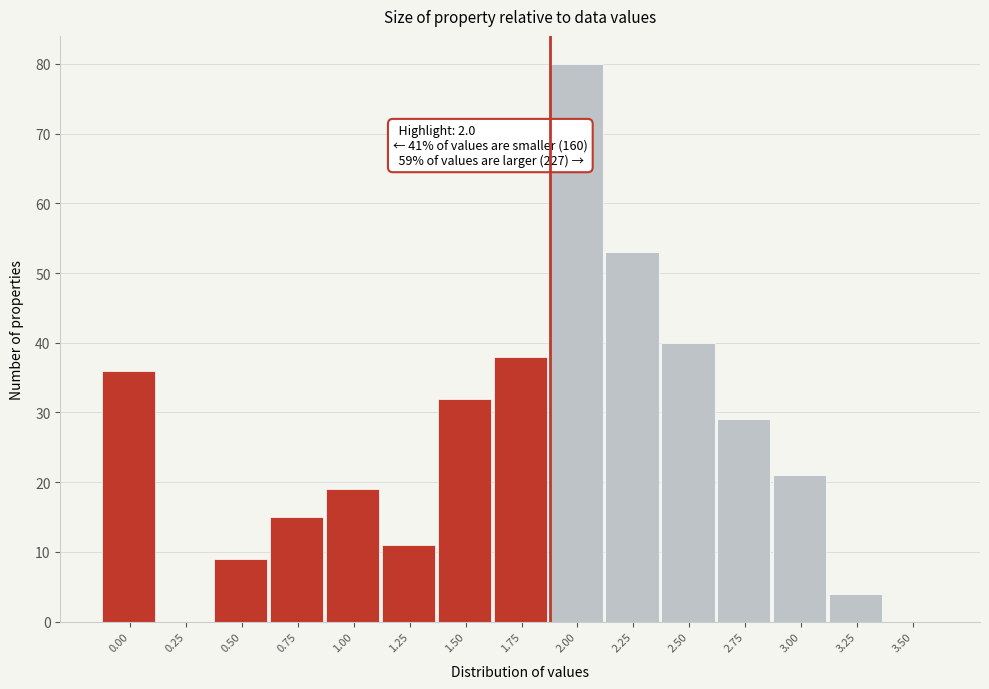

Reading right to left, extract all data points from this chart.

3.50=0	3.25=4	3.00=21	2.75=29	2.50=40	2.25=53	2.00=80	1.75=38	1.50=32	1.25=11	1.00=19	0.75=15	0.50=9	0.25=0	0.00=36